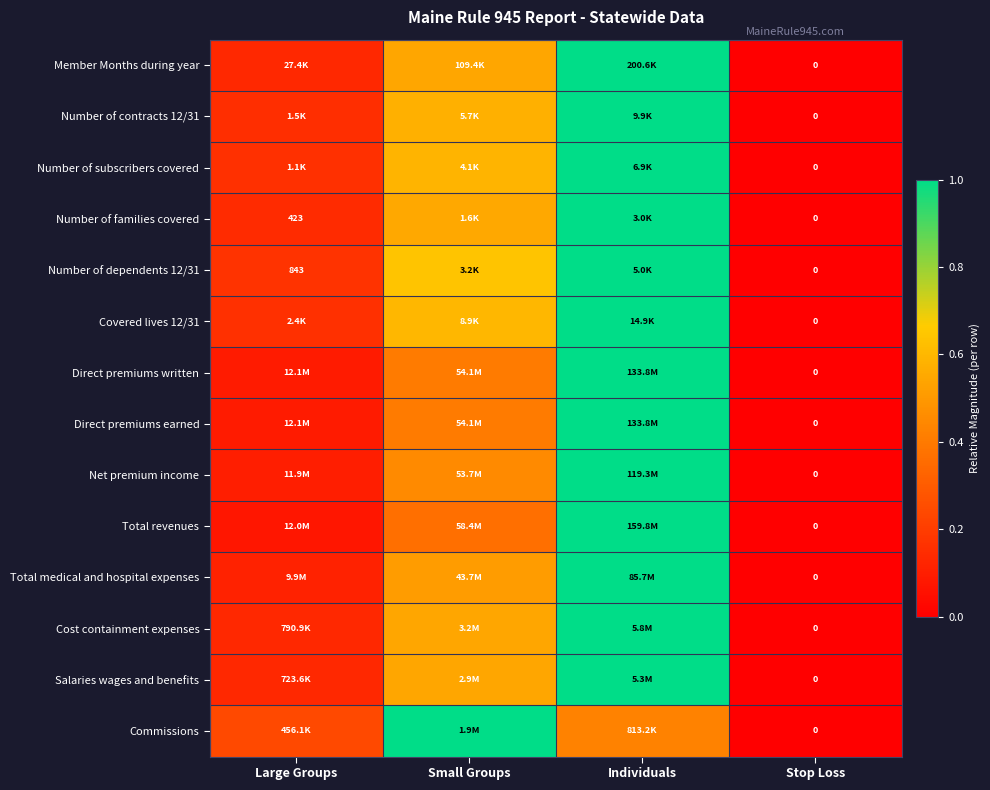

True or false: Number of dependents 12/31 has a value of 0.6 at Small Groups.

True